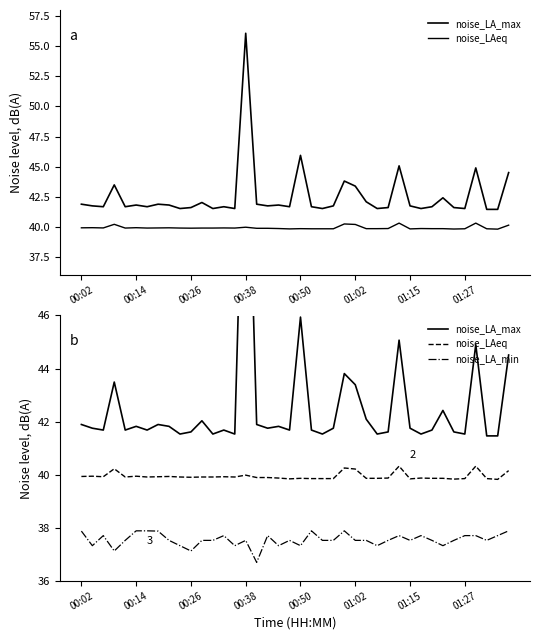

How many interior local peaks does the noise_LA_min series have?

9